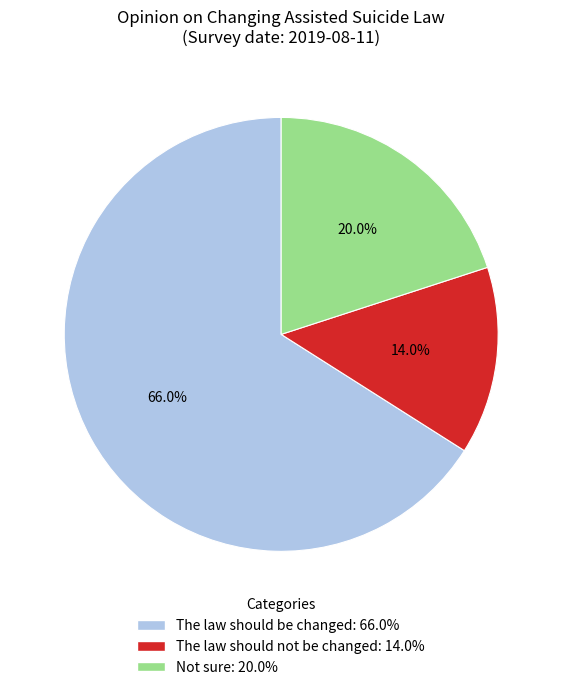

To the nearest percent, what is the difference between the The law should not be changed and Not sure slice percentages?

6%